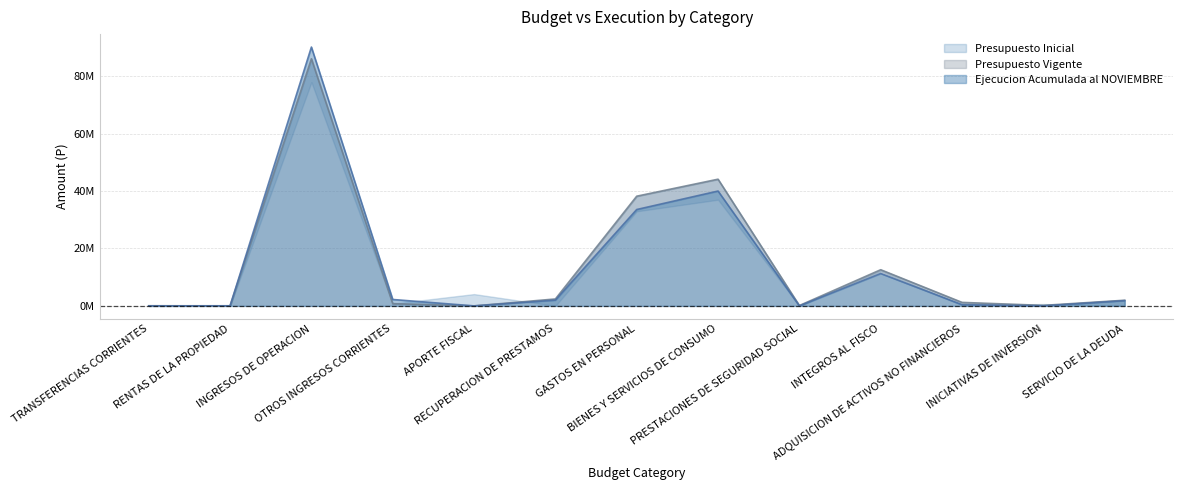

How many positive values does the Presupuesto Vigente series have?

10